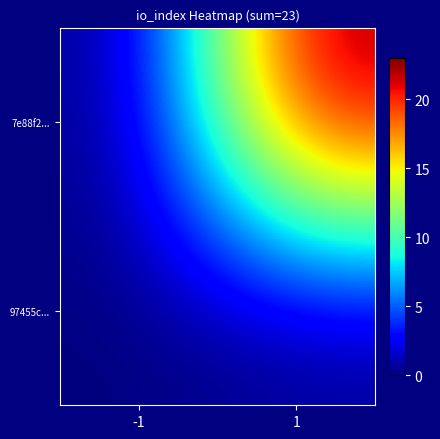

At which category is the sum across all series the highest?

1